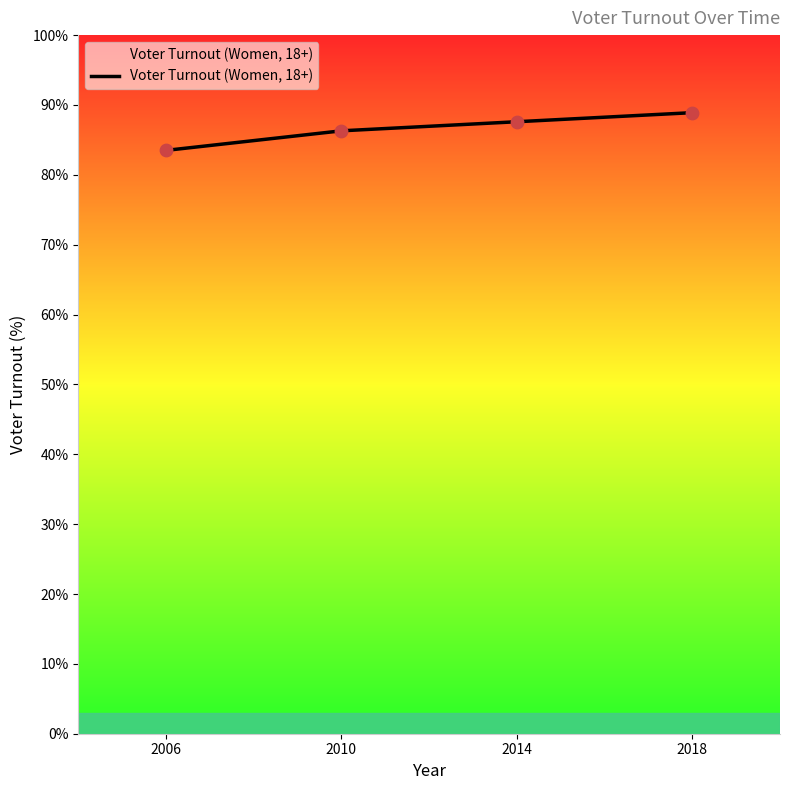

Between 2014 and 2018, which is larger?

2018